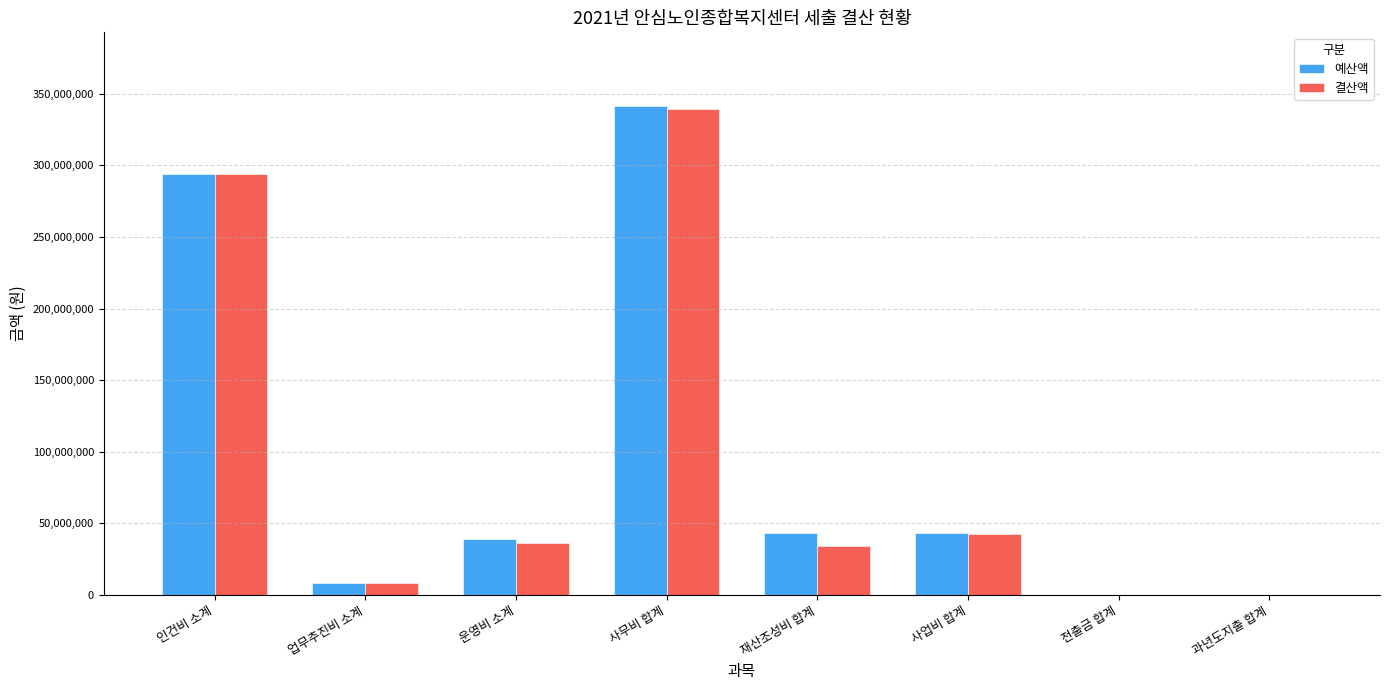

The 예산액 series shows 43352200 at 재산조성비 합계. True or false?

True